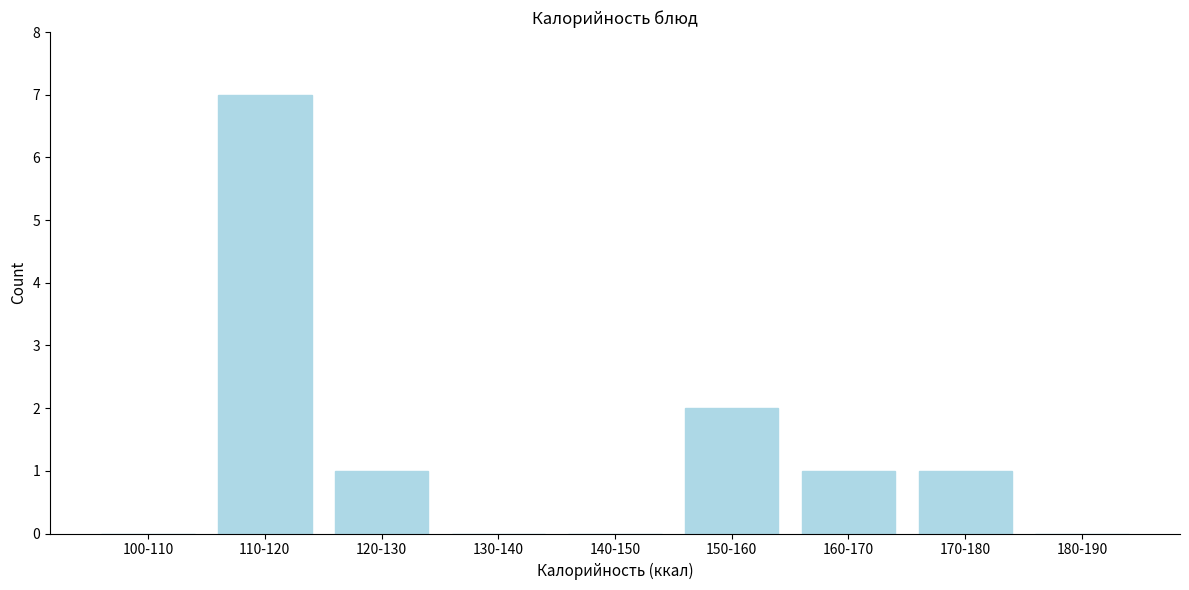

Reading left to right, extract all data points from this chart.

100-110=0	110-120=7	120-130=1	130-140=0	140-150=0	150-160=2	160-170=1	170-180=1	180-190=0